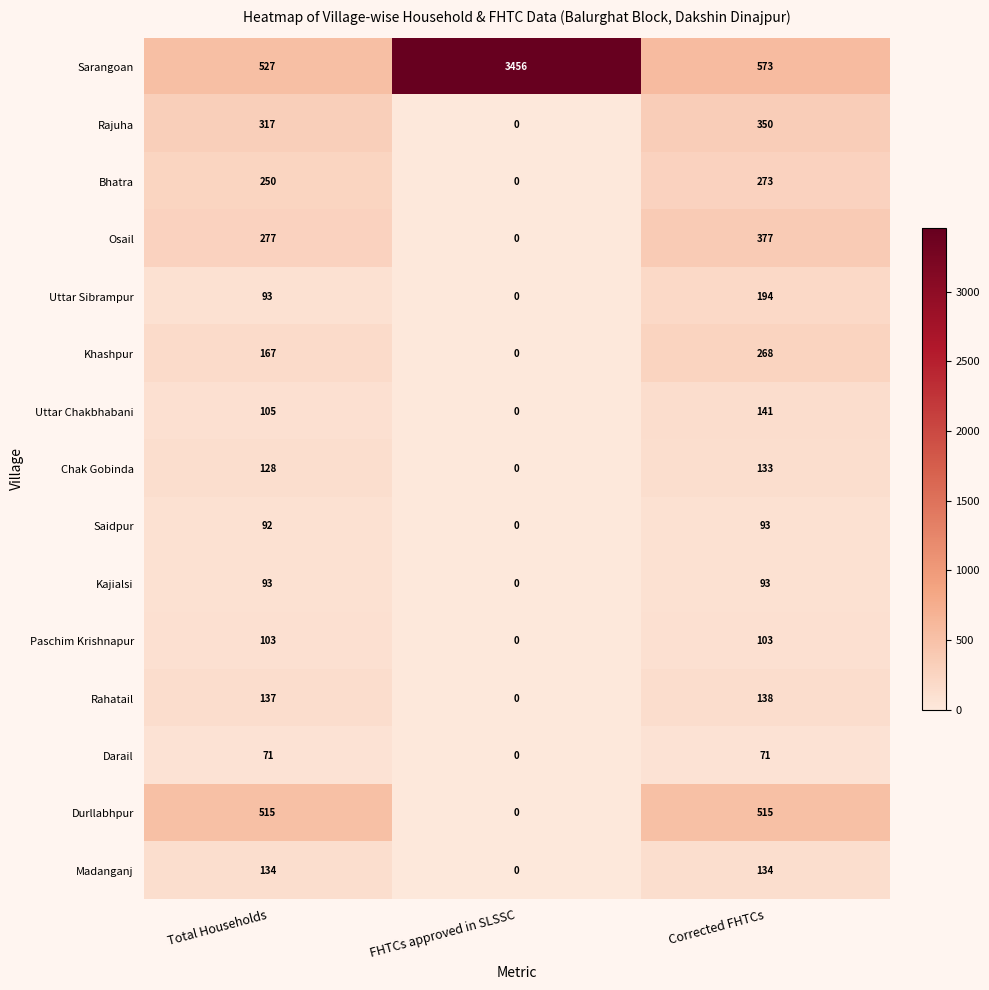

How many values in the Rahatail series are below 137?

1